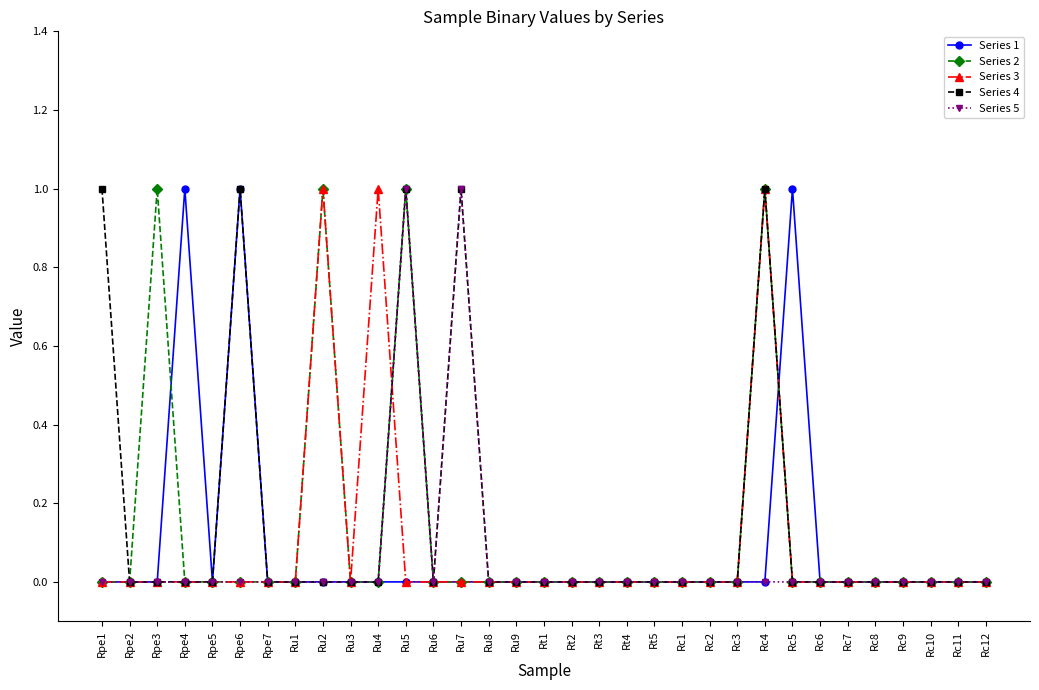

Reading left to right, extract all data points from this chart.

Series 1: 0	0	0	1	0	1	0	0	0	0	0	0	0	0	0	0	0	0	0	0	0	0	0	0	0	1	0	0	0	0	0	0	0
Series 2: 0	0	1	0	0	0	0	0	1	0	0	1	0	0	0	0	0	0	0	0	0	0	0	0	1	0	0	0	0	0	0	0	0
Series 3: 0	0	0	0	0	0	0	0	1	0	1	0	0	0	0	0	0	0	0	0	0	0	0	0	1	0	0	0	0	0	0	0	0
Series 4: 1	0	0	0	0	1	0	0	0	0	0	1	0	1	0	0	0	0	0	0	0	0	0	0	1	0	0	0	0	0	0	0	0
Series 5: 0	0	0	0	0	0	0	0	0	0	0	1	0	1	0	0	0	0	0	0	0	0	0	0	0	0	0	0	0	0	0	0	0